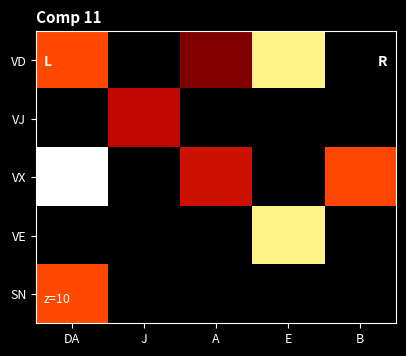

What is the total value across all series at B?

93.8